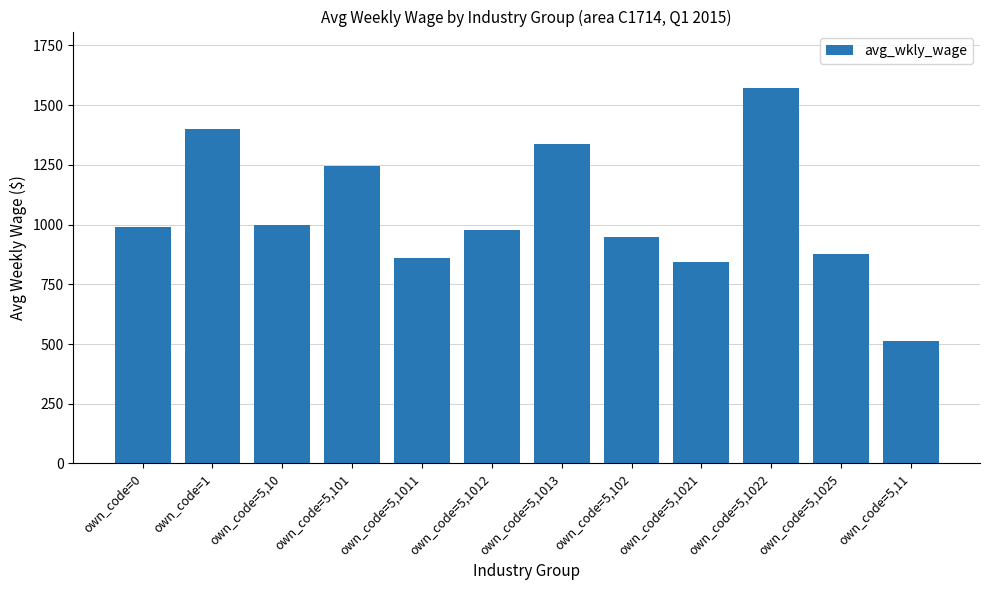

What position from the right is own_code=0?

12